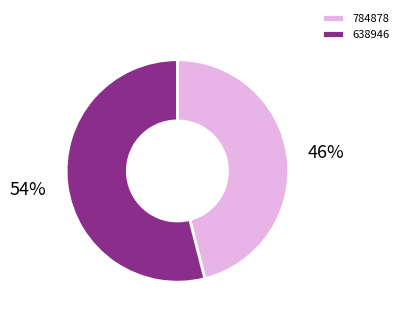

Which category has the biggest portion of the pie?

638946